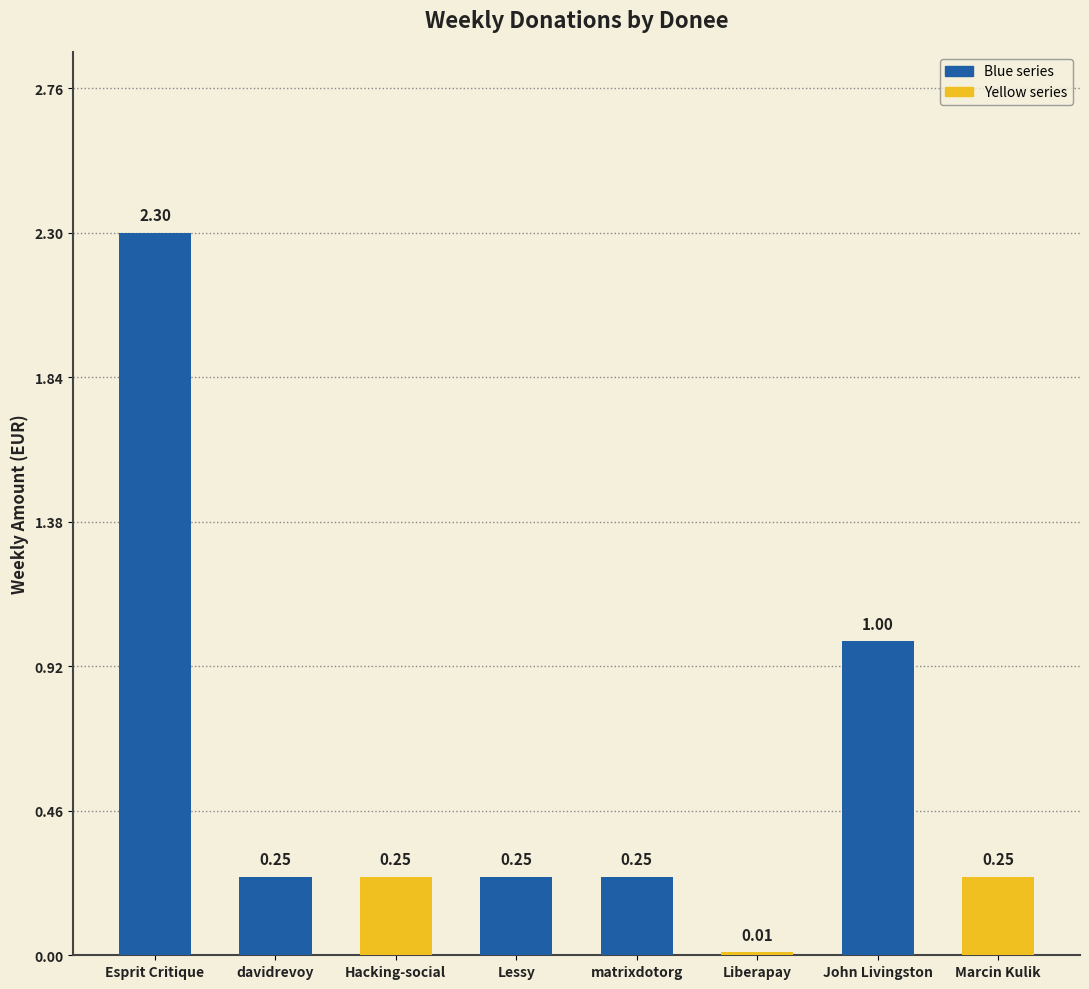

List the labels in order of value, smallest first.

Liberapay, davidrevoy, Hacking-social, Lessy, matrixdotorg, Marcin Kulik, John Livingston, Esprit Critique